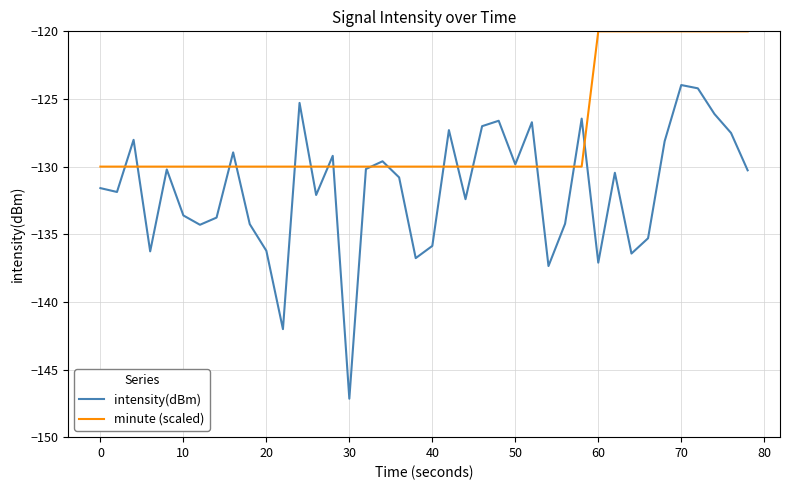

What is the highest value of the intensity(dBm) series?

-124.0